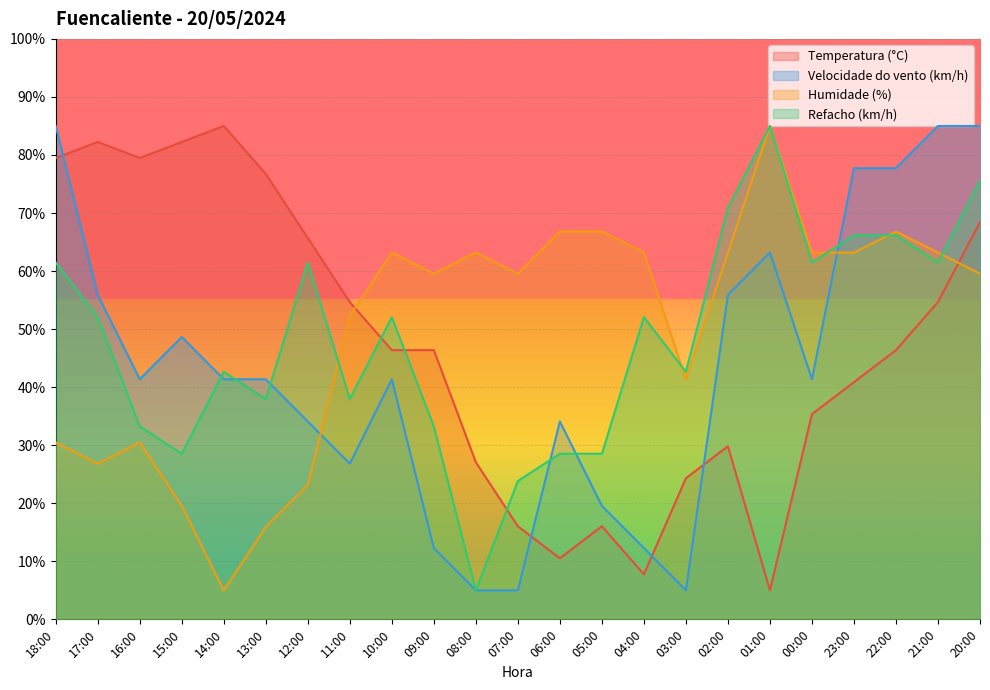

Which series changed the most between 18:00 and 16:00?

Velocidade do vento (km/h)